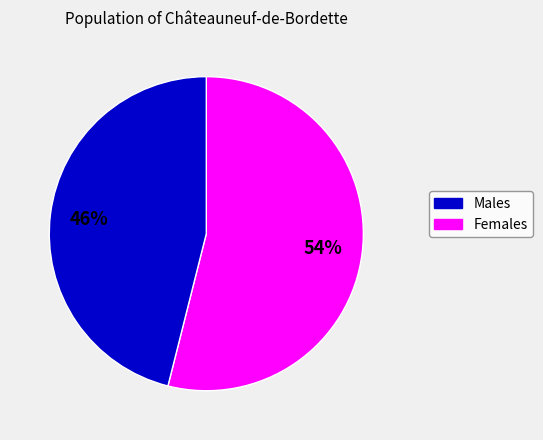

To the nearest percent, what is the difference between the largest and smallest slice percentages?

8%